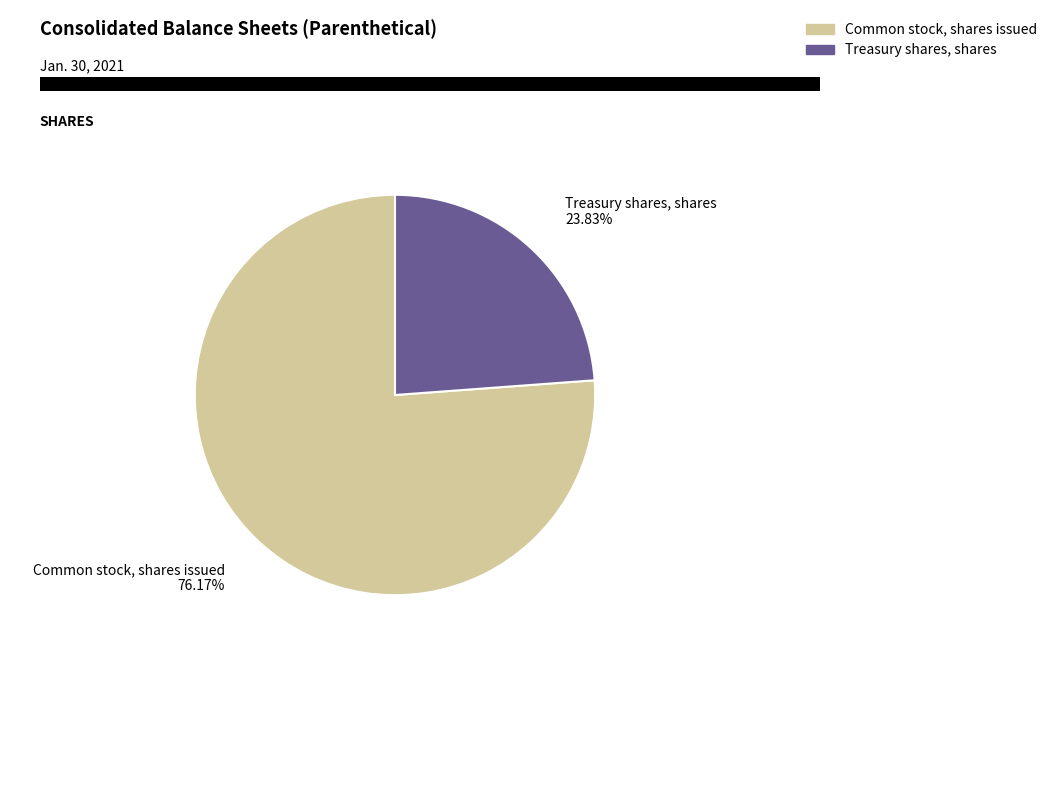

To the nearest percent, what is the difference between the largest and smallest slice percentages?

52%